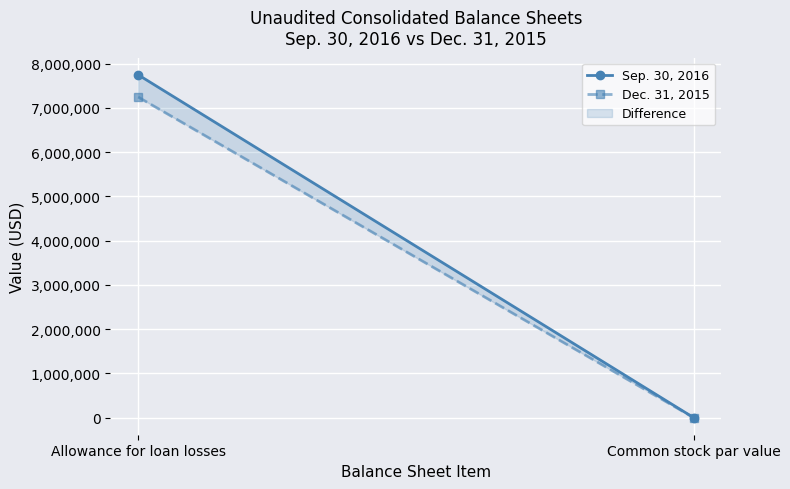

How many values in the Sep. 30, 2016 series are below 7746000?

1